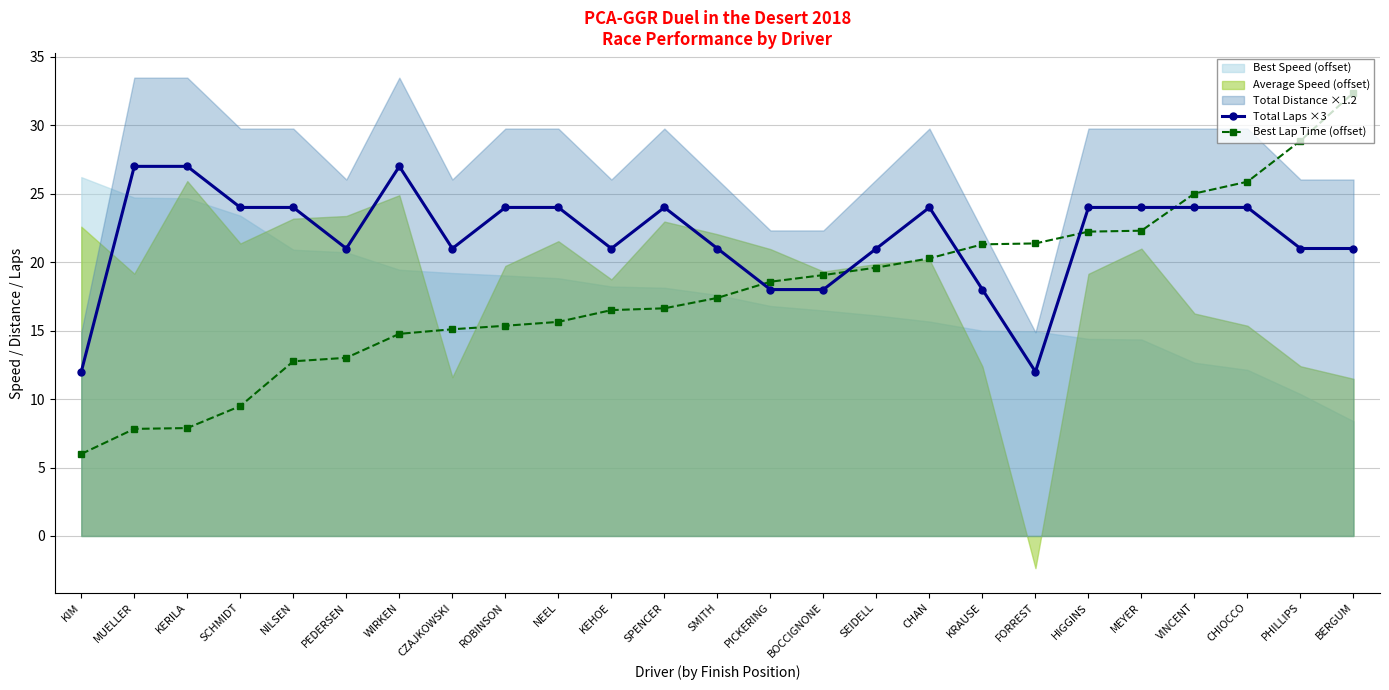

The value of Best Lap Time (offset) at ROBINSON is 15.4. True or false?

True